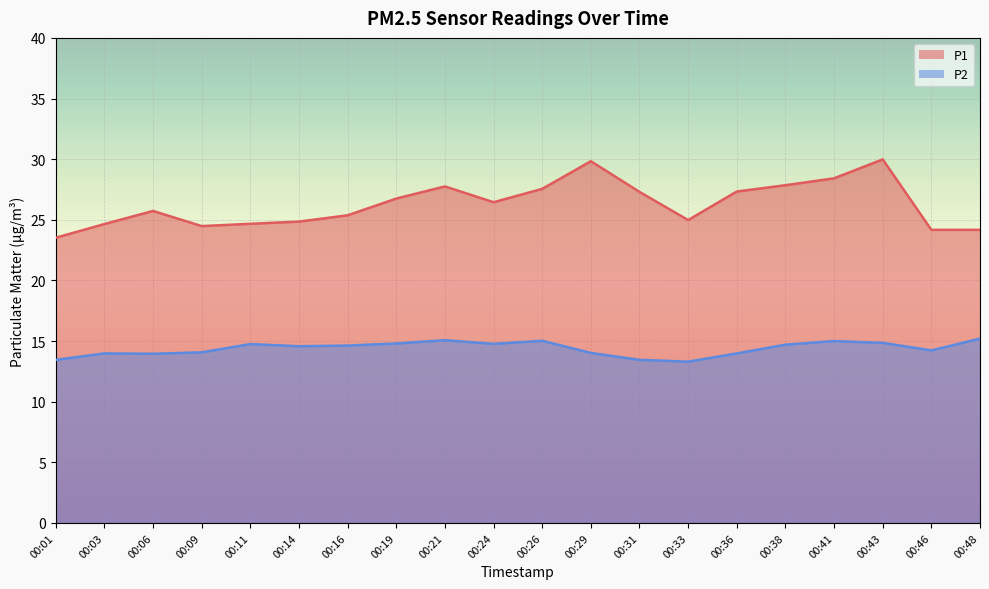

Count the number of categories in the chart.

20